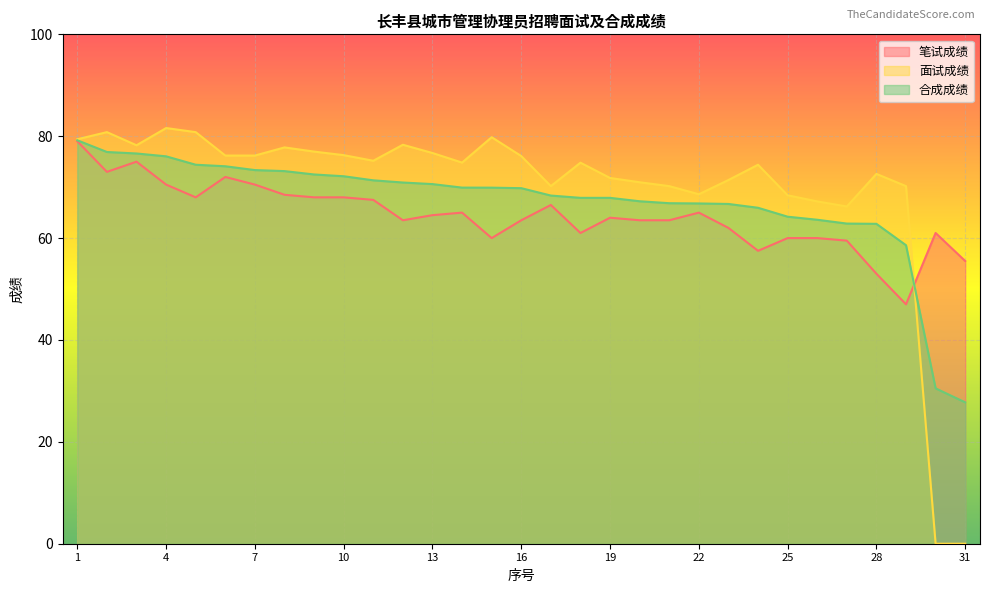

What is the sum of all 合成成绩 values?

2078.8